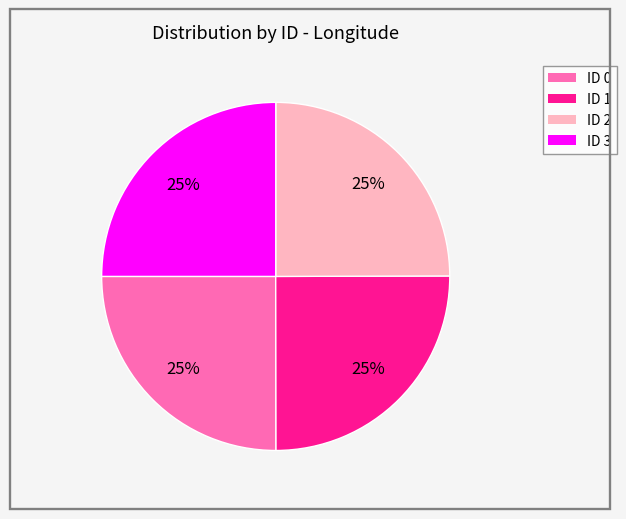

True or false: ID 0 accounts for 34% of the total.

False